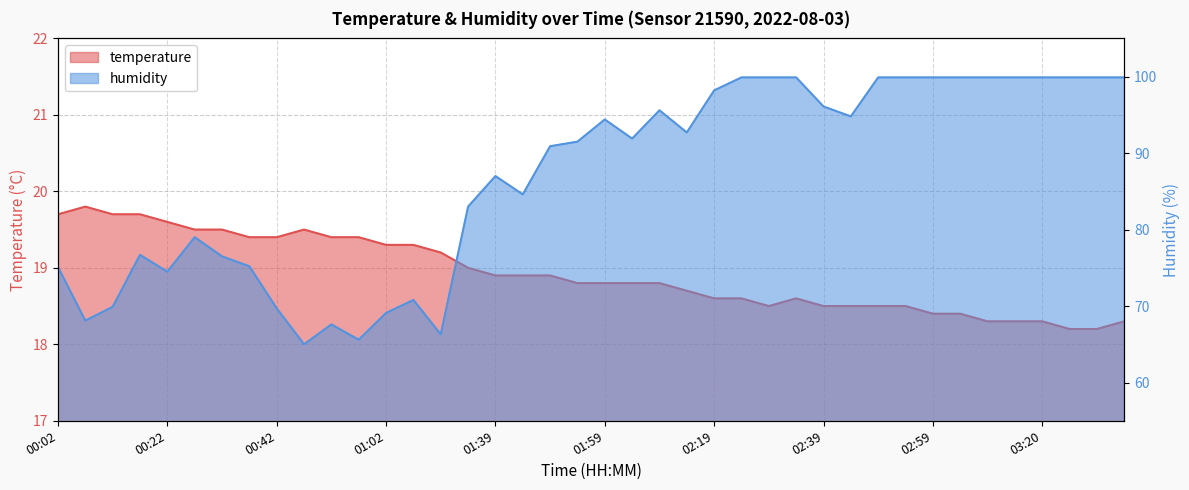

Count the number of data series in this chart.

2